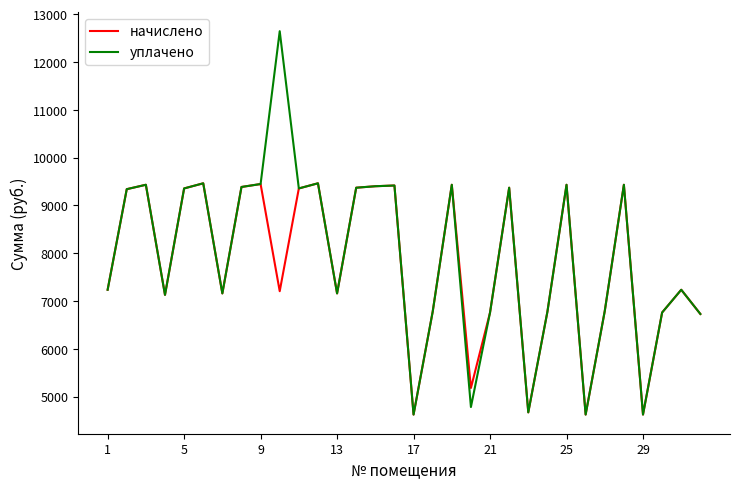

Which series has the largest range (max minus min)?

уплачено